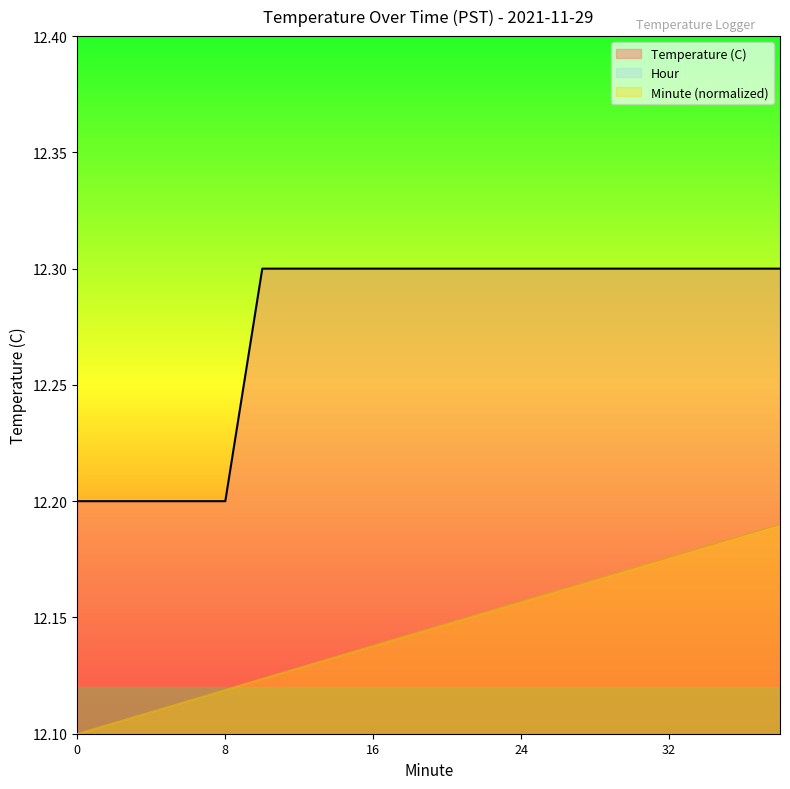

Which category has the highest value across all series?

10